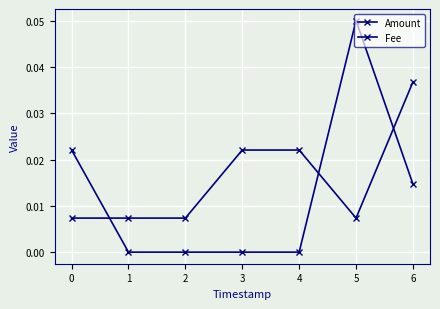

List the labels in order of Amount value, smallest first.

1, 2, 3, 4, 6, 0, 5